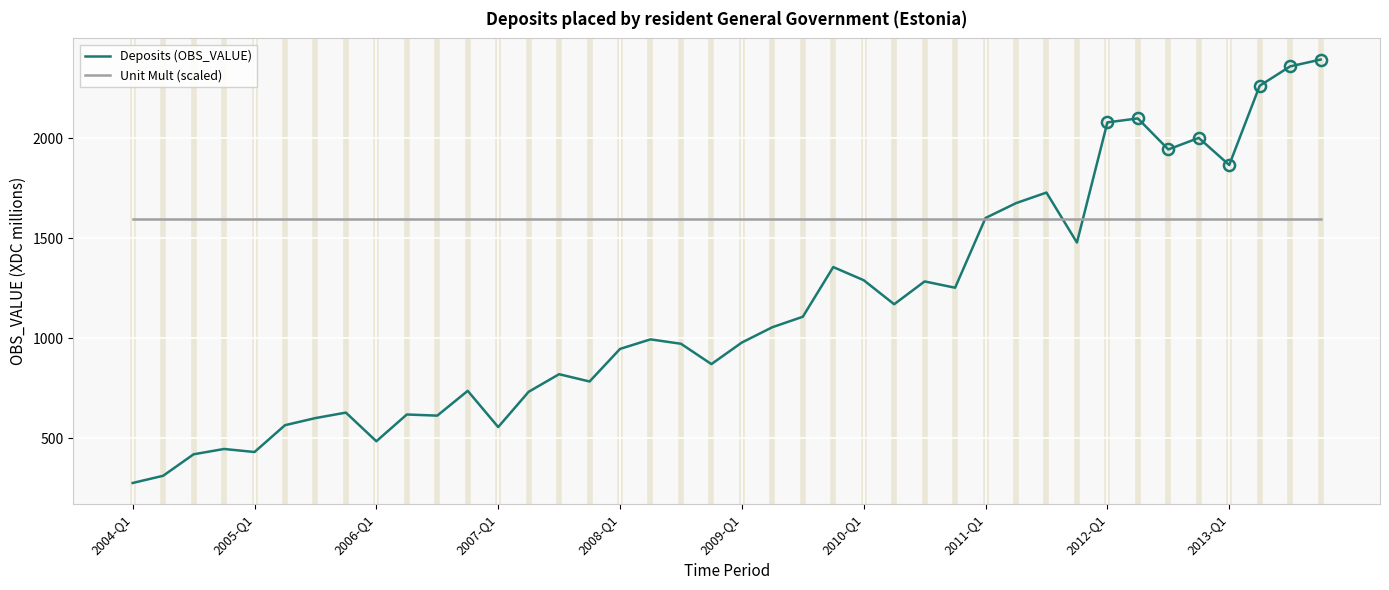

How many distinct data groups are displayed?

2